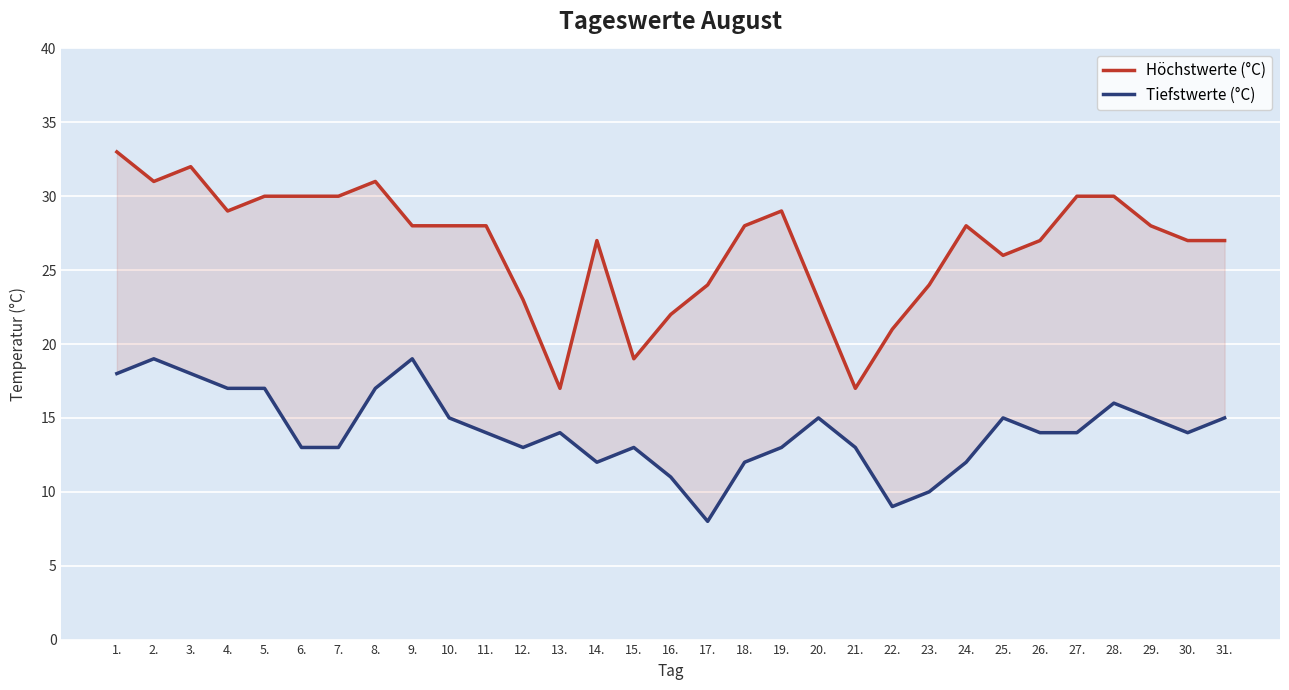

At which label is Tiefstwerte (°C) closest to 13?

6.